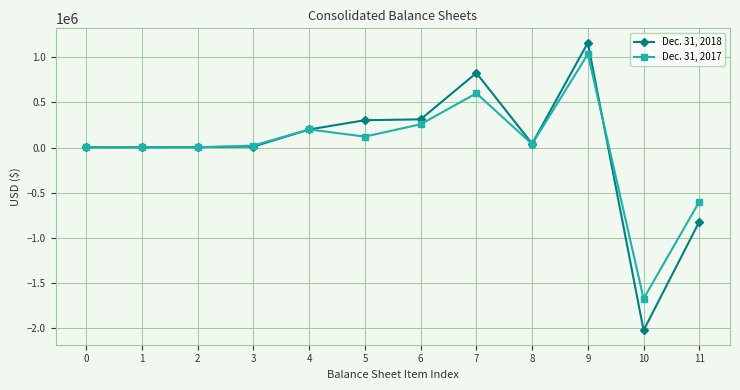

What are all the series names shown in the legend?

Dec. 31, 2018, Dec. 31, 2017